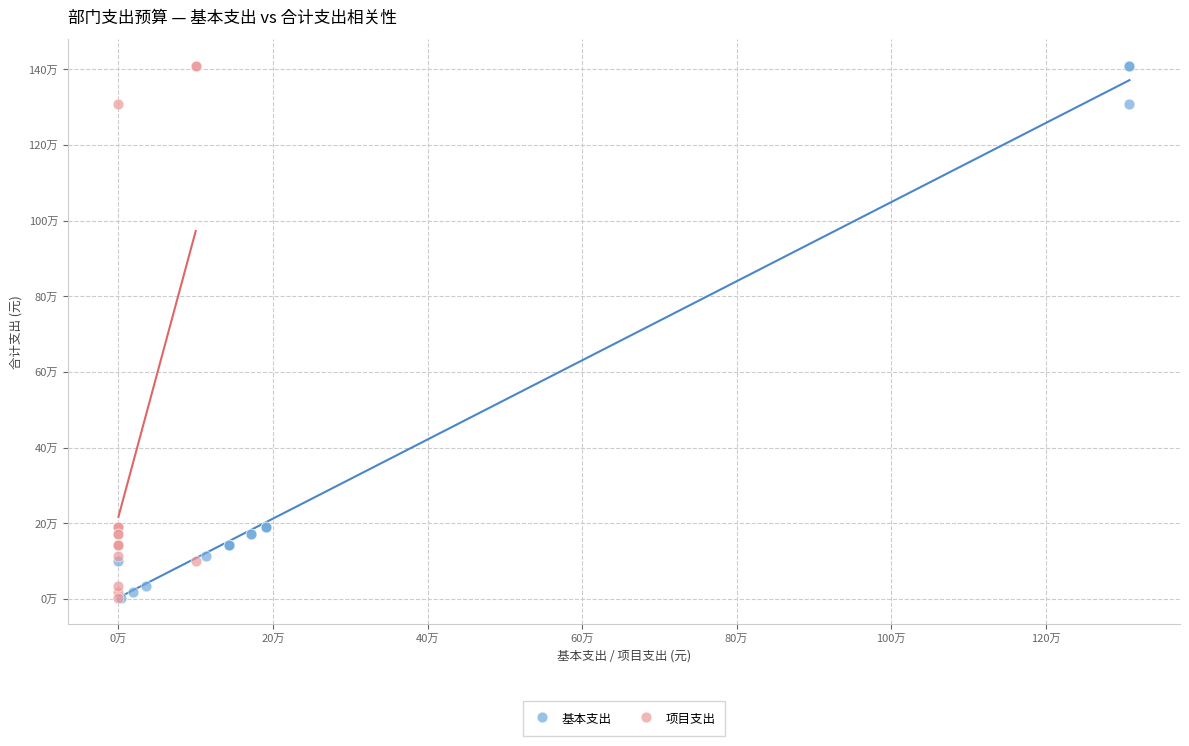

What are all the series names shown in the legend?

基本支出, 项目支出